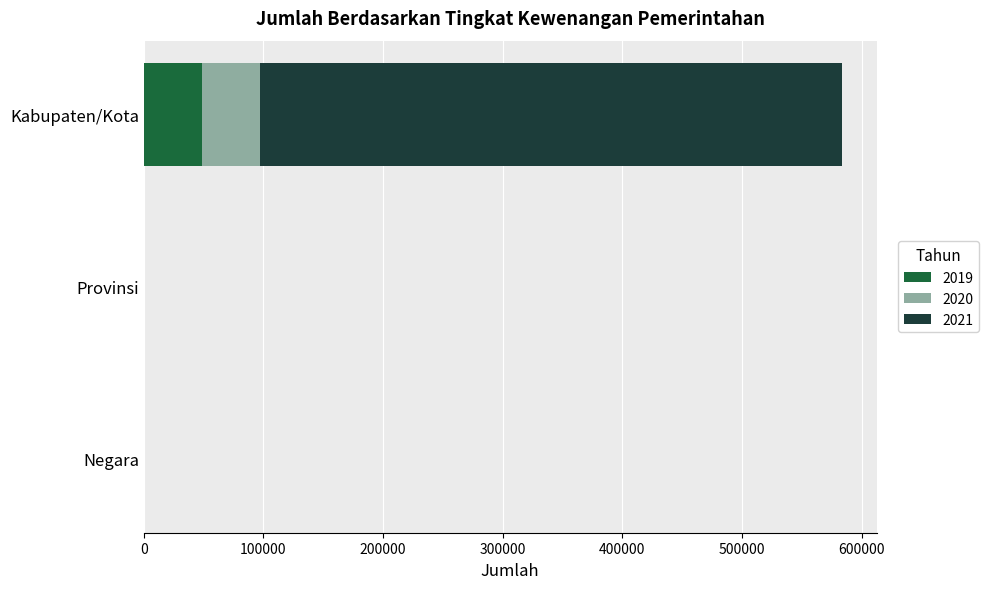

Is it true that 2019 equals 0 at Provinsi?

True